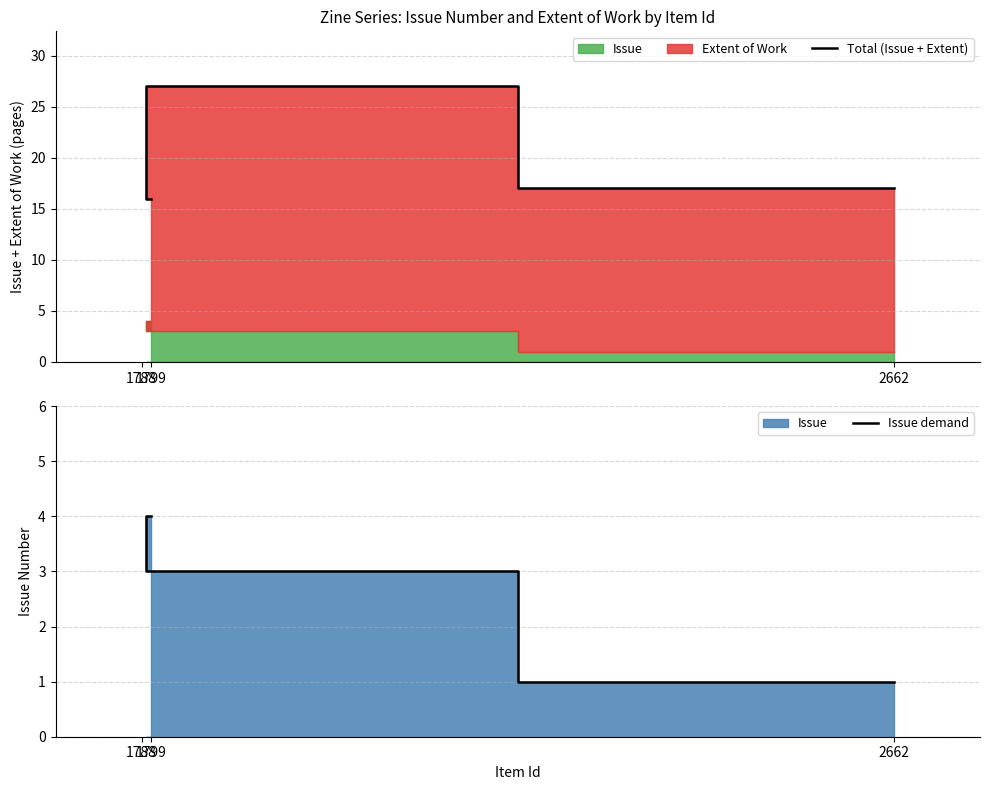

How many values in the Total (Issue + Extent) series are below 17?

1